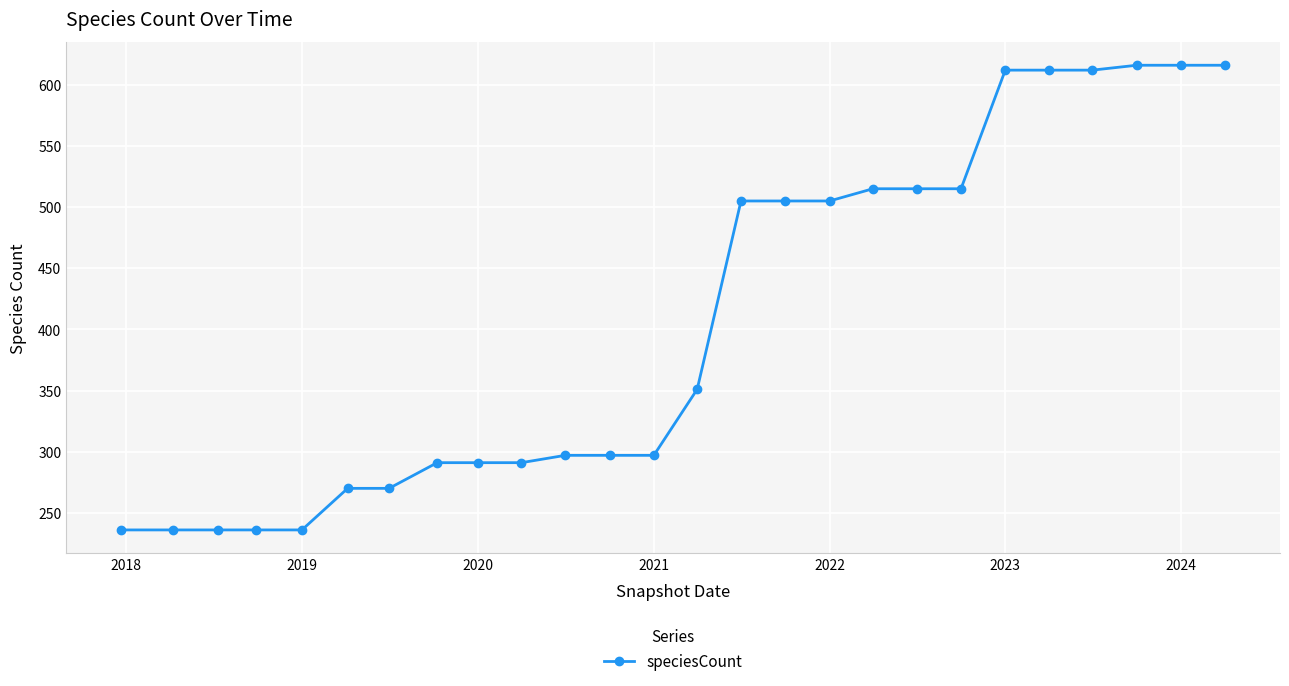

What is the value of the 4th point from the left?

236